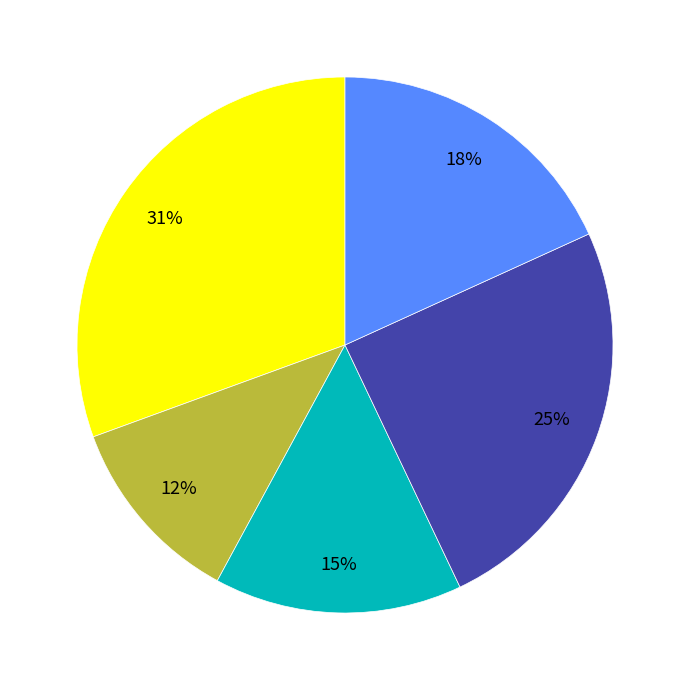

To the nearest percent, what is the average slice percentage?

20%